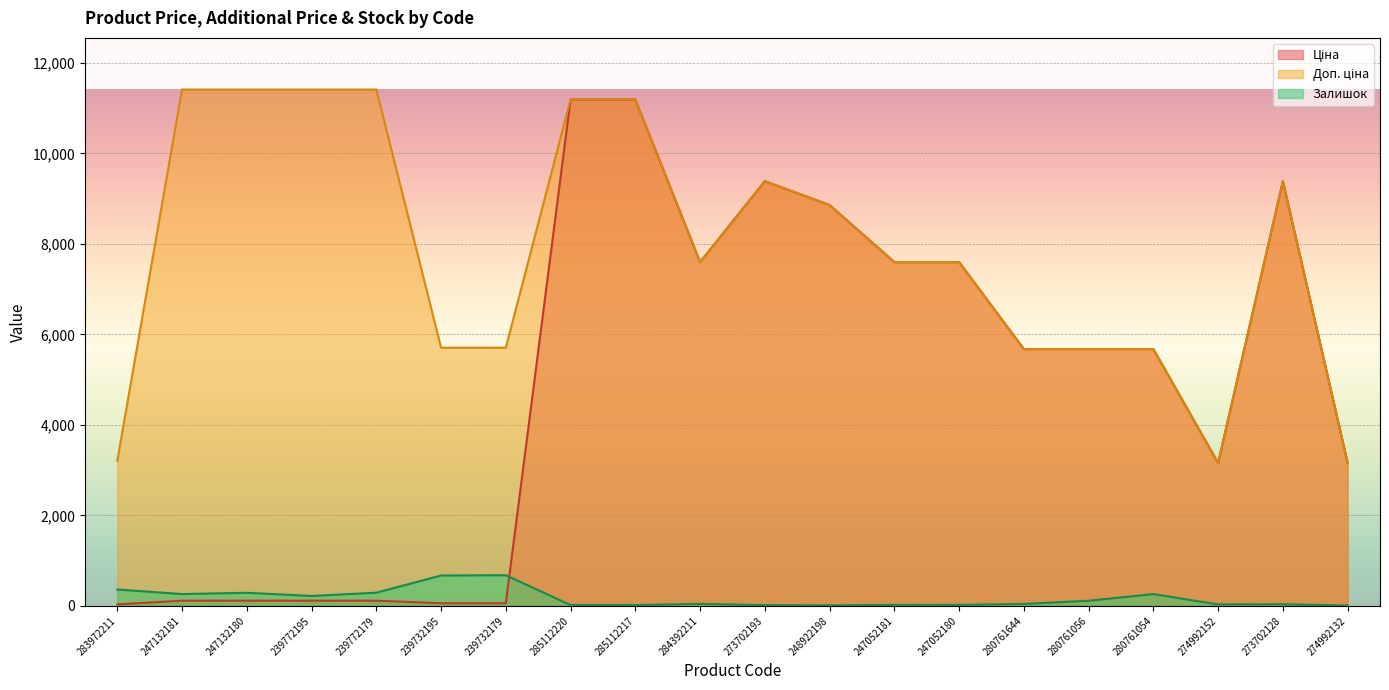

Between 247052180 and 274992132, which is larger?

247052180